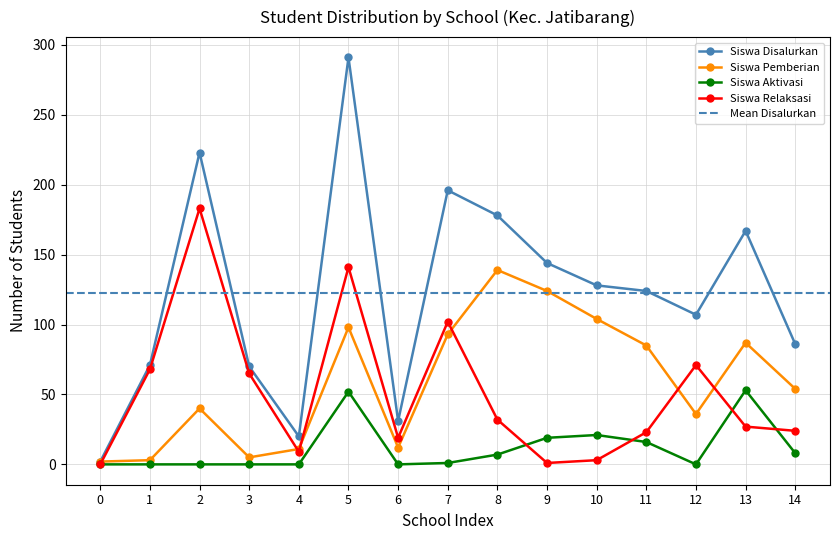

True or false: Siswa Relaksasi and Siswa Disalurkan intersect in this chart.

False